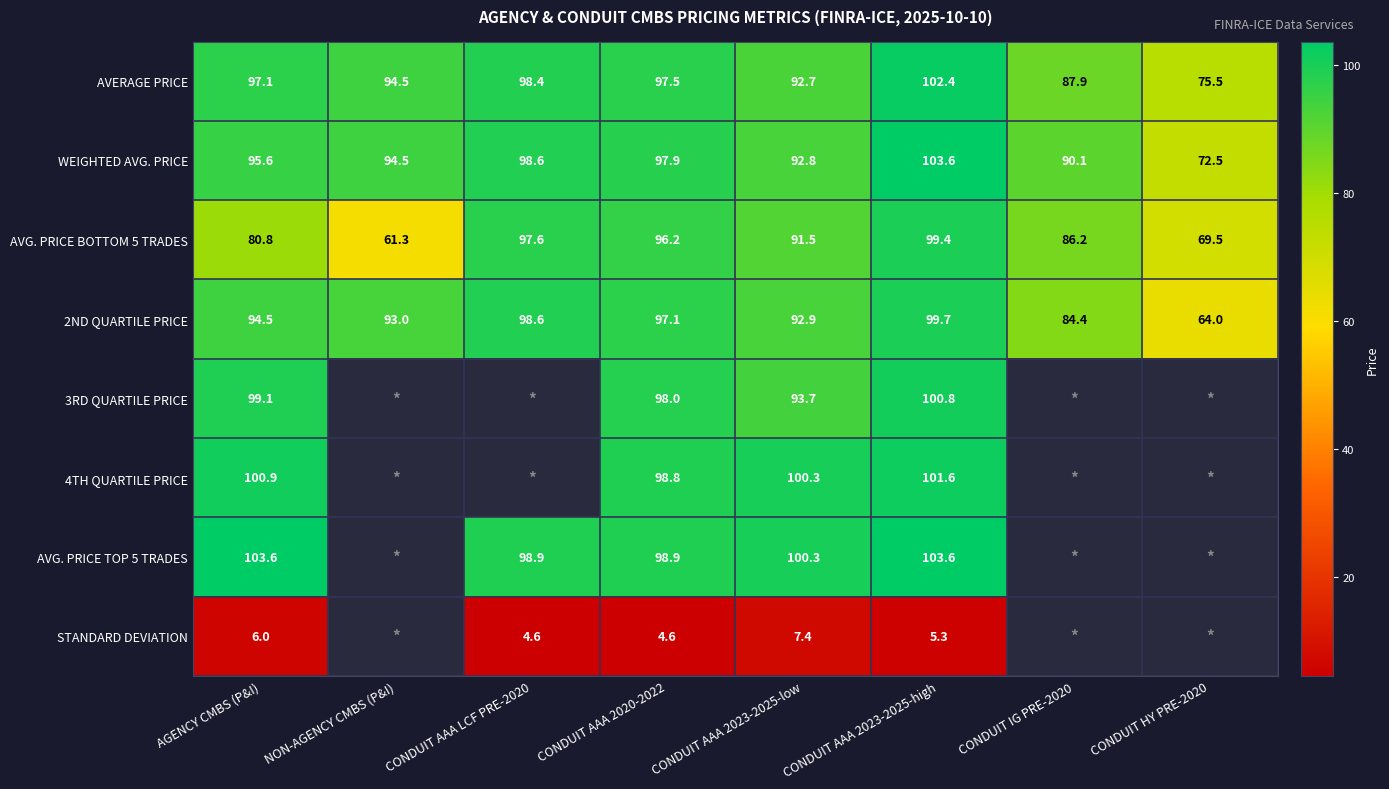

Which category has the highest value in the 2ND QUARTILE PRICE series?

CONDUIT AAA 2023-2025-high